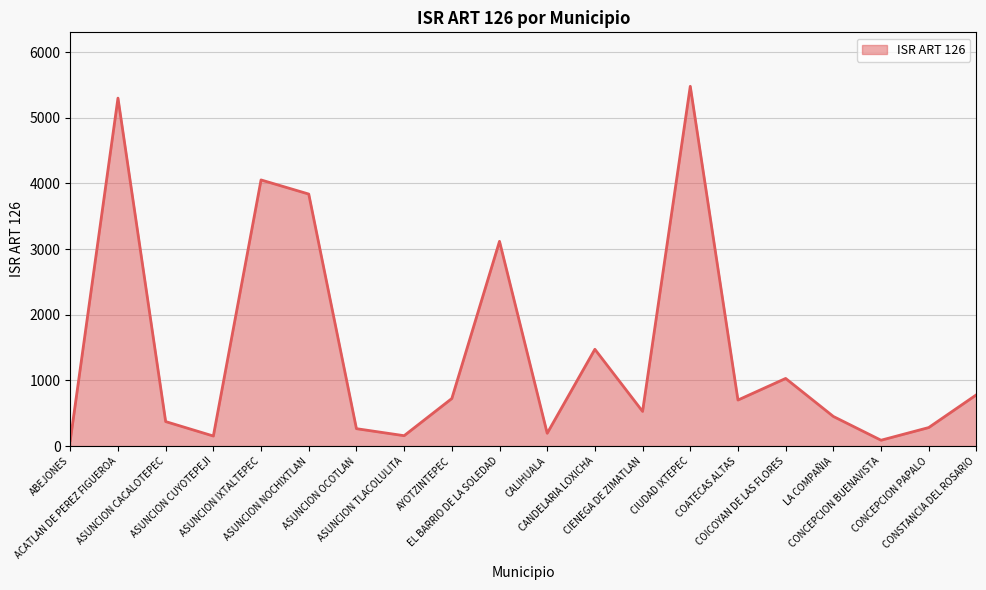

What is the difference between the maximum and minimum values?

5392